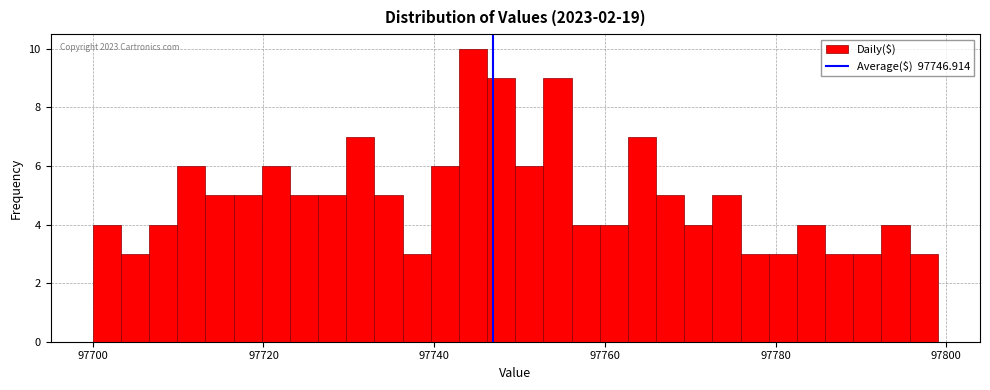

Around what value on the x-axis is the tallest bar? Give the approximate position of its centre, as read against the axis.

97744